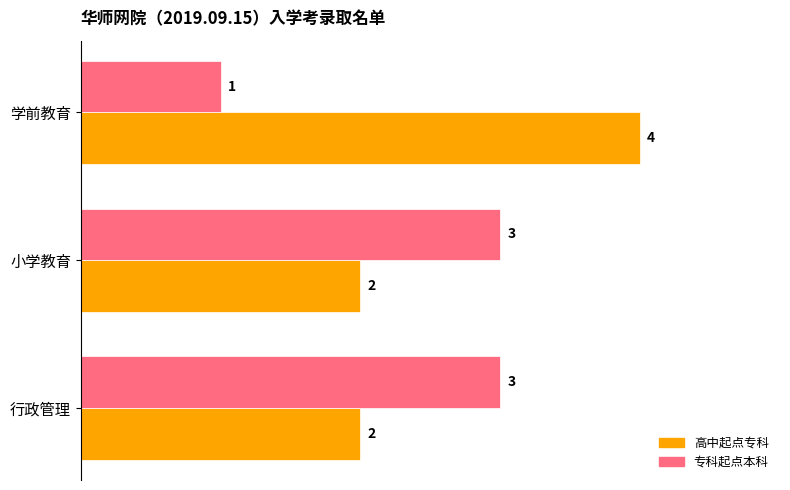

How many 高中起点专科 values are between 2 and 4?

3